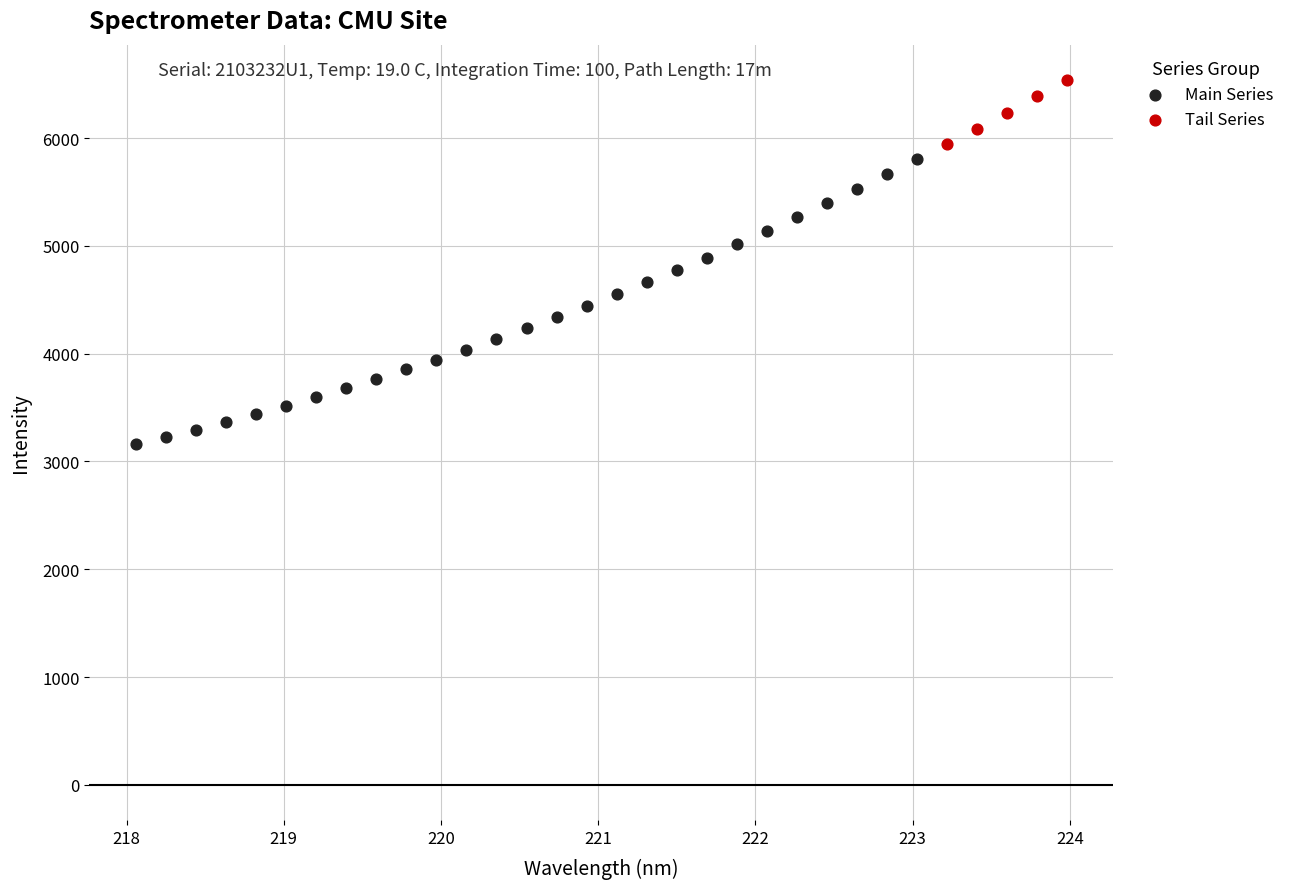

Which series reaches the maximum Y coordinate?

Tail Series